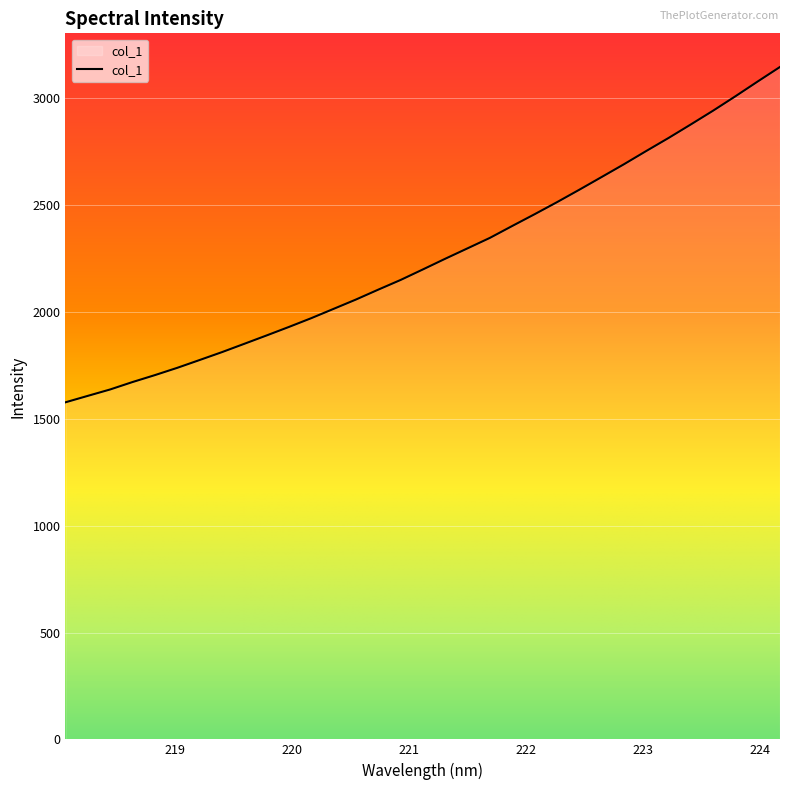

What is the difference between the second highest and minimum values?

1501.1